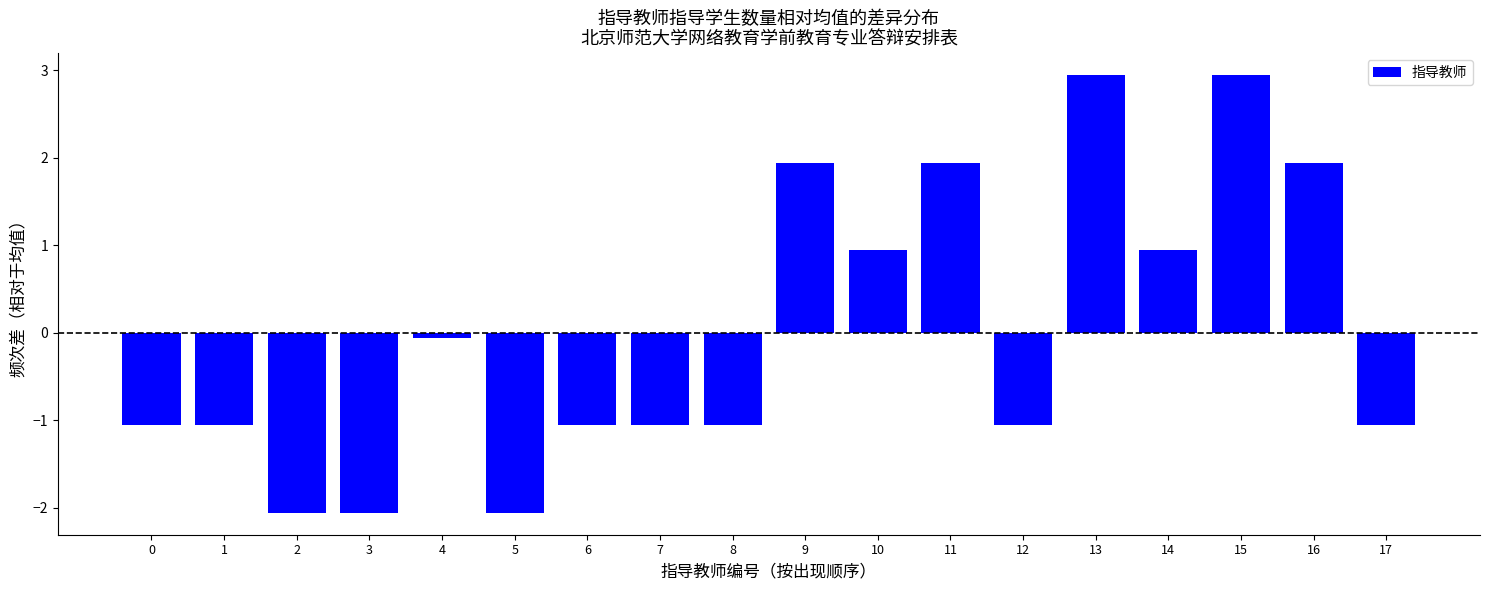

Reading left to right, list all the values displayed in this chart.

-1.1	-1.1	-2.1	-2.1	-0.1	-2.1	-1.1	-1.1	-1.1	1.9	0.9	1.9	-1.1	2.9	0.9	2.9	1.9	-1.1